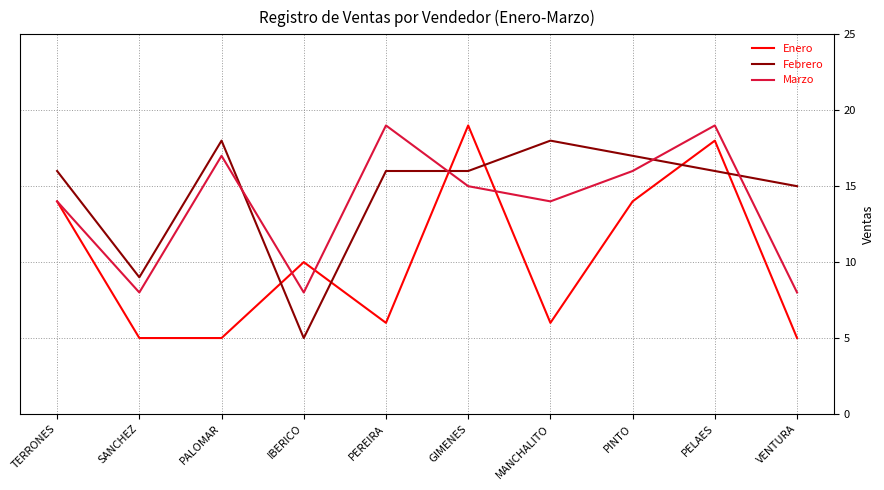

What position from the right is IBERICO?

7